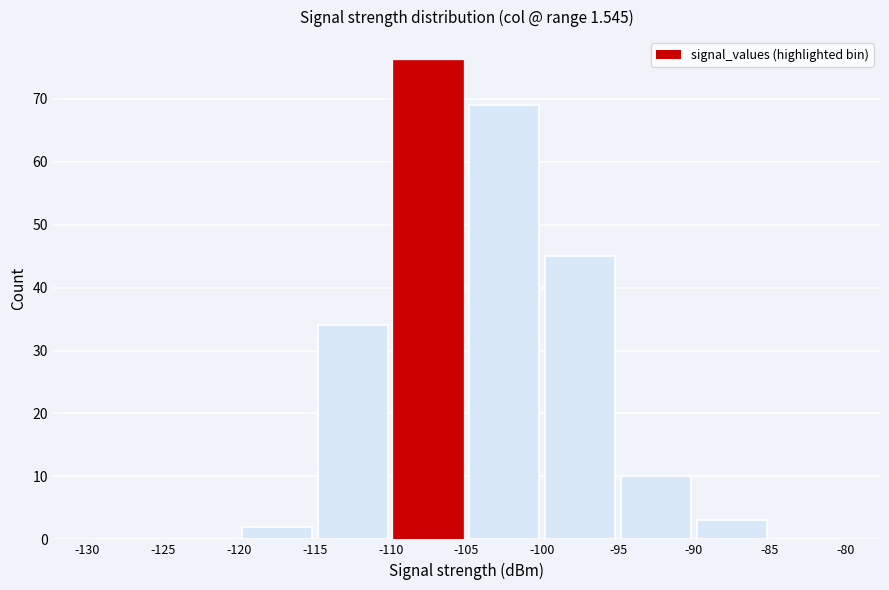

Reading left to right, transcribe this chart: for each bar, give the range it covers on the x-axis and its height. The values are not printed on the chart, so give them approximately, as read against the axis.

-130 to -125: 0
-125 to -120: 0
-120 to -115: 2
-115 to -110: 34
-110 to -105: 76
-105 to -100: 69
-100 to -95: 45
-95 to -90: 10
-90 to -85: 3
-85 to -80: 0